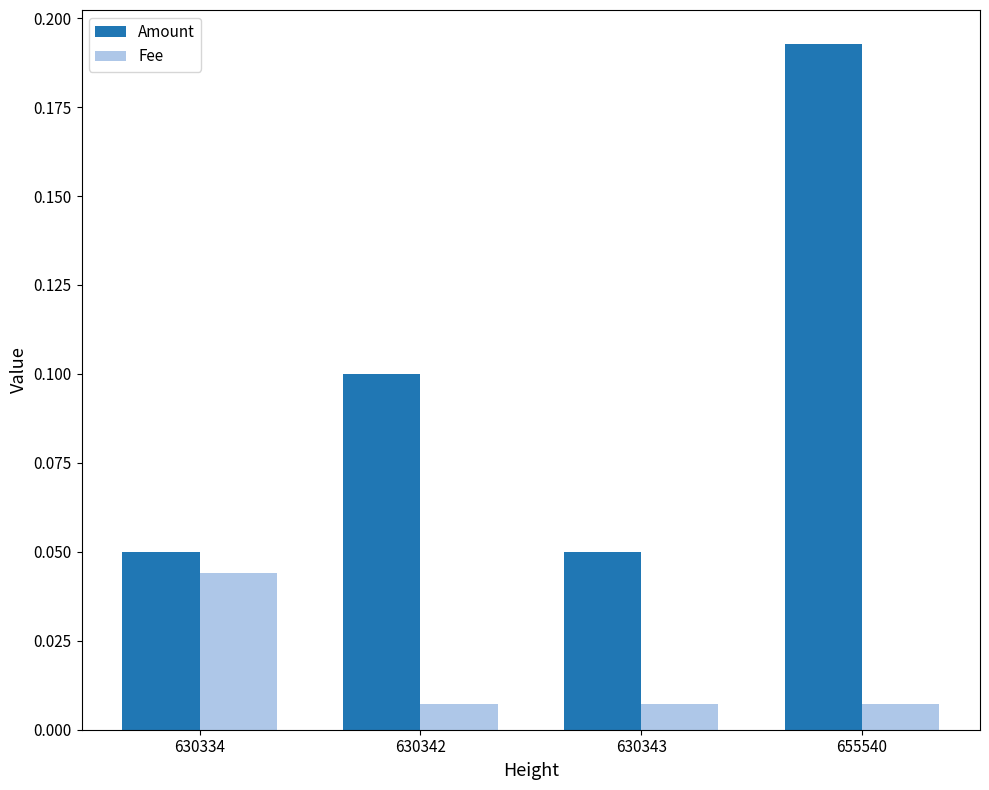

At which category is the sum across all series the highest?

655540